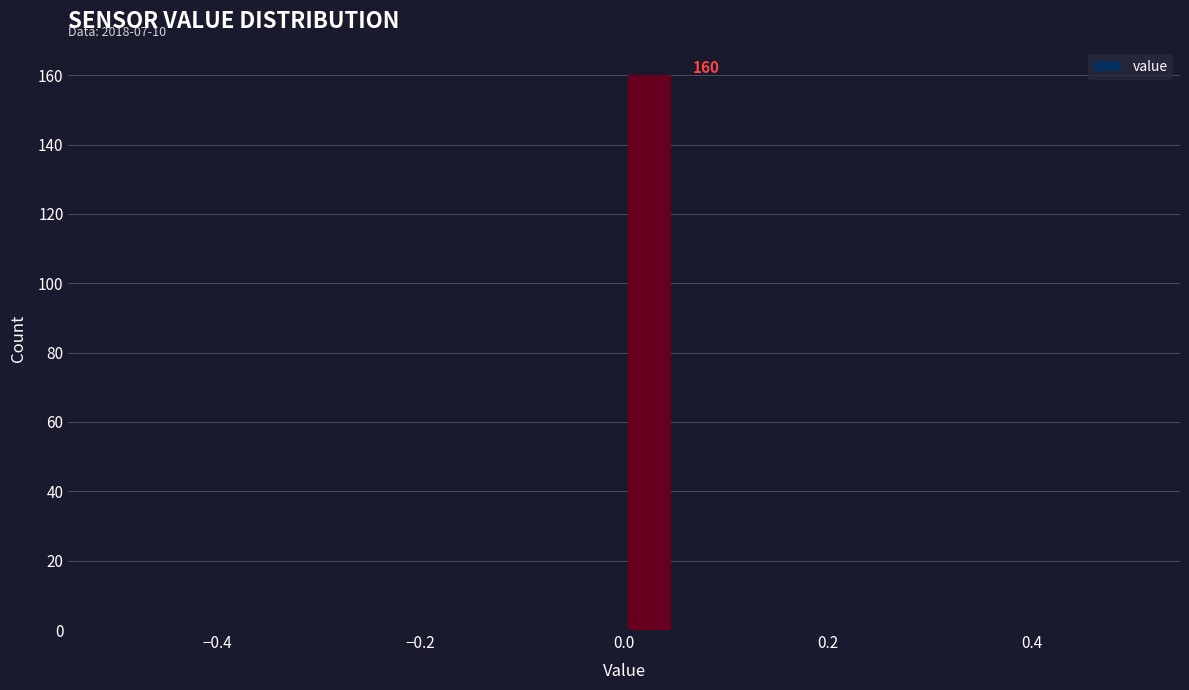

Read against the x-axis, roughly where is the centre of the tallest bar?

0.02